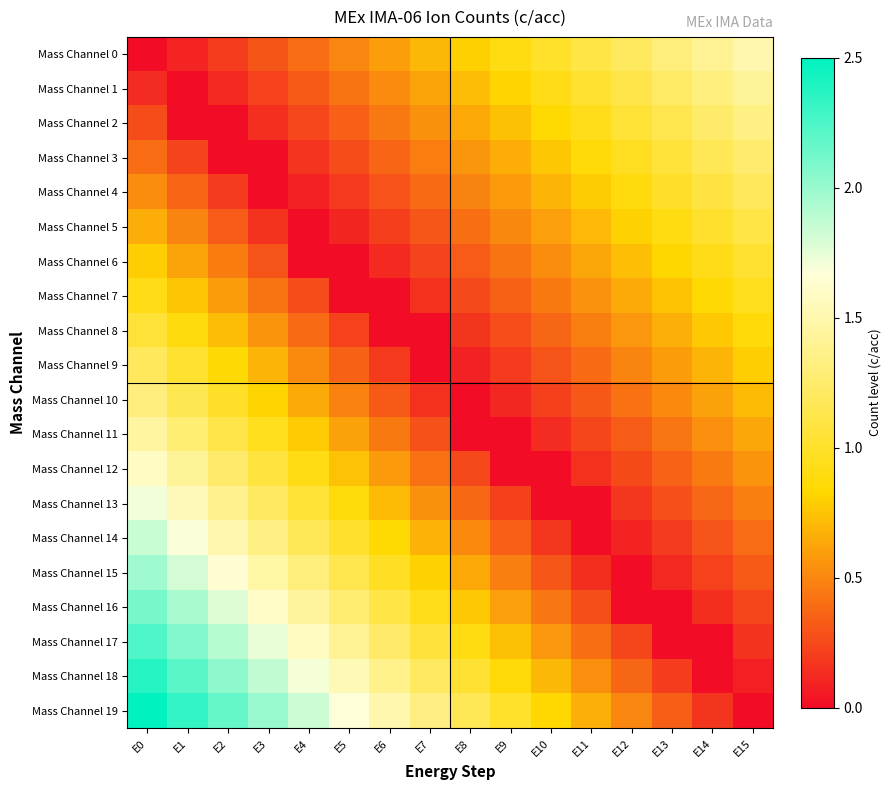

What is the total value across all series at E6?

11.8